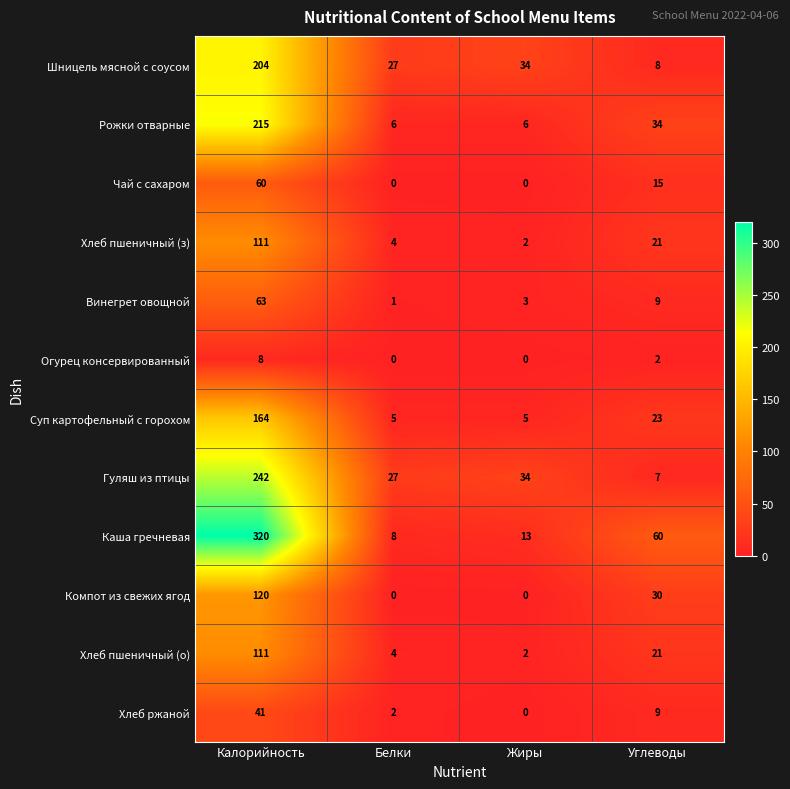

Which series has the largest range (max minus min)?

Каша гречневая